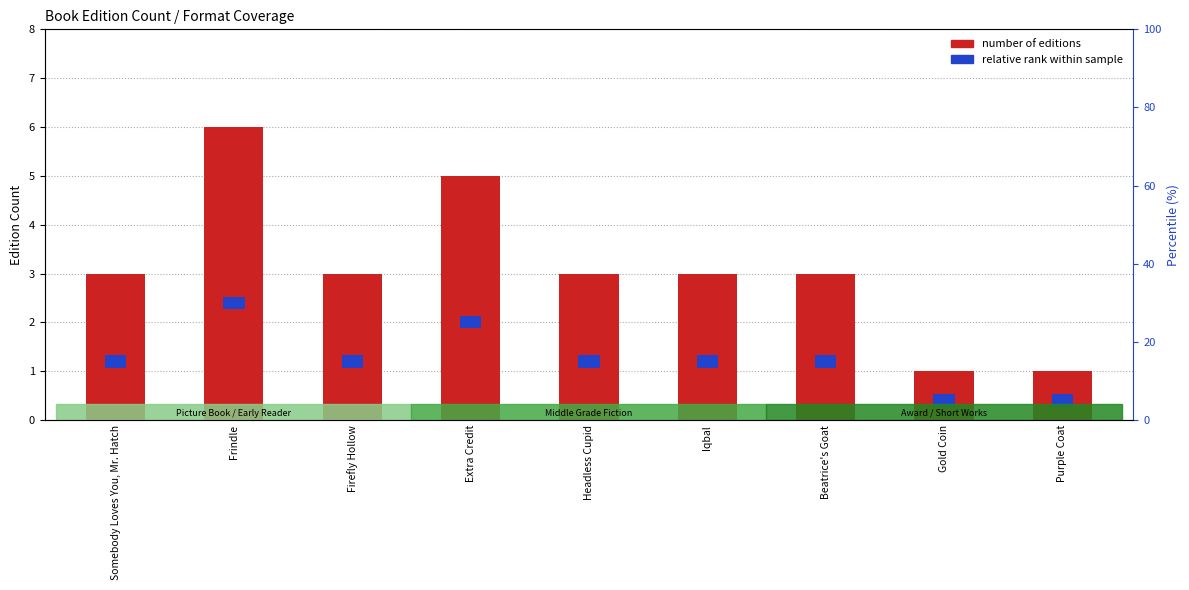

At which label does Number of Editions reach its minimum?

Gold Coin